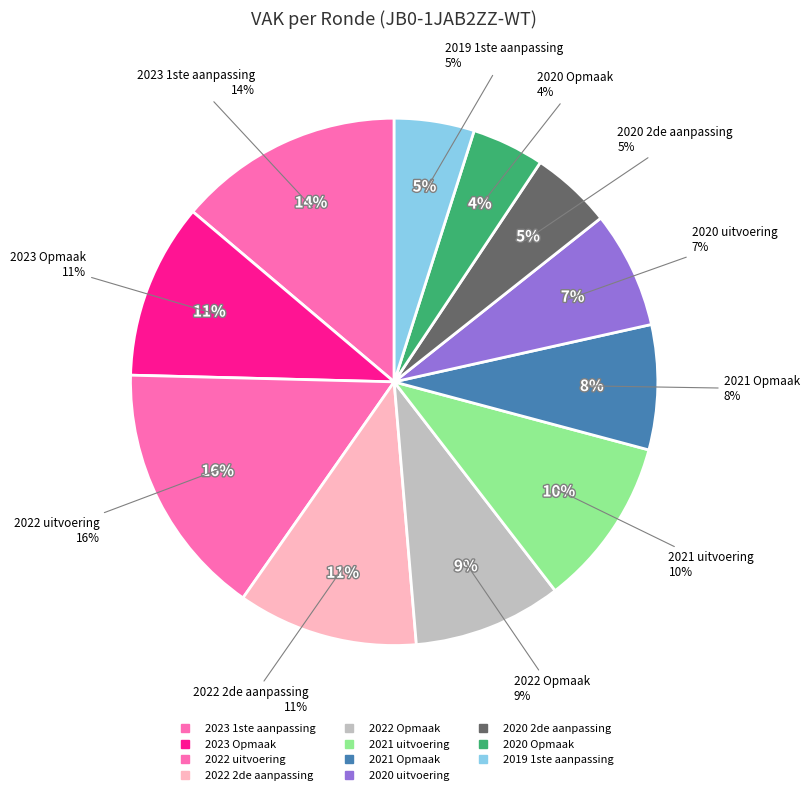

How many slices are in this pie chart?

11